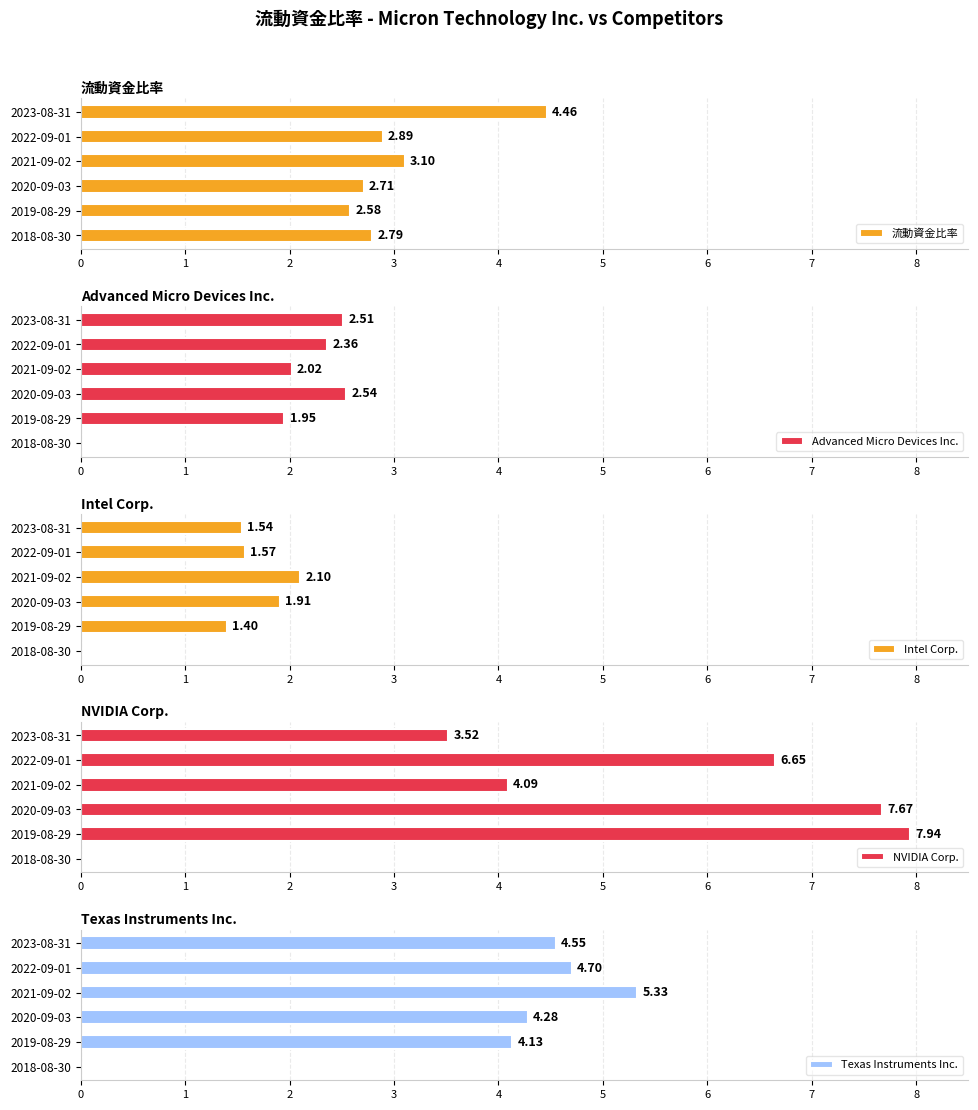

What is the minimum value for 流動資金比率?

2.6